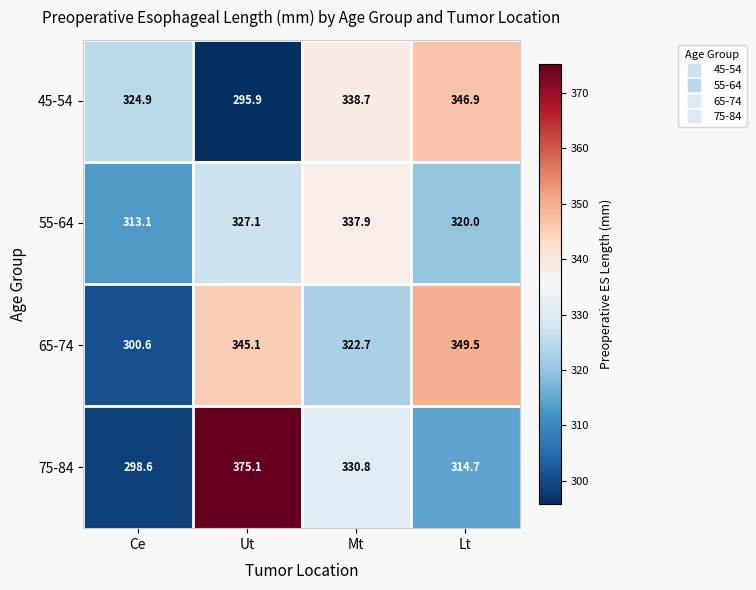

What is the minimum value for 65-74?

300.6